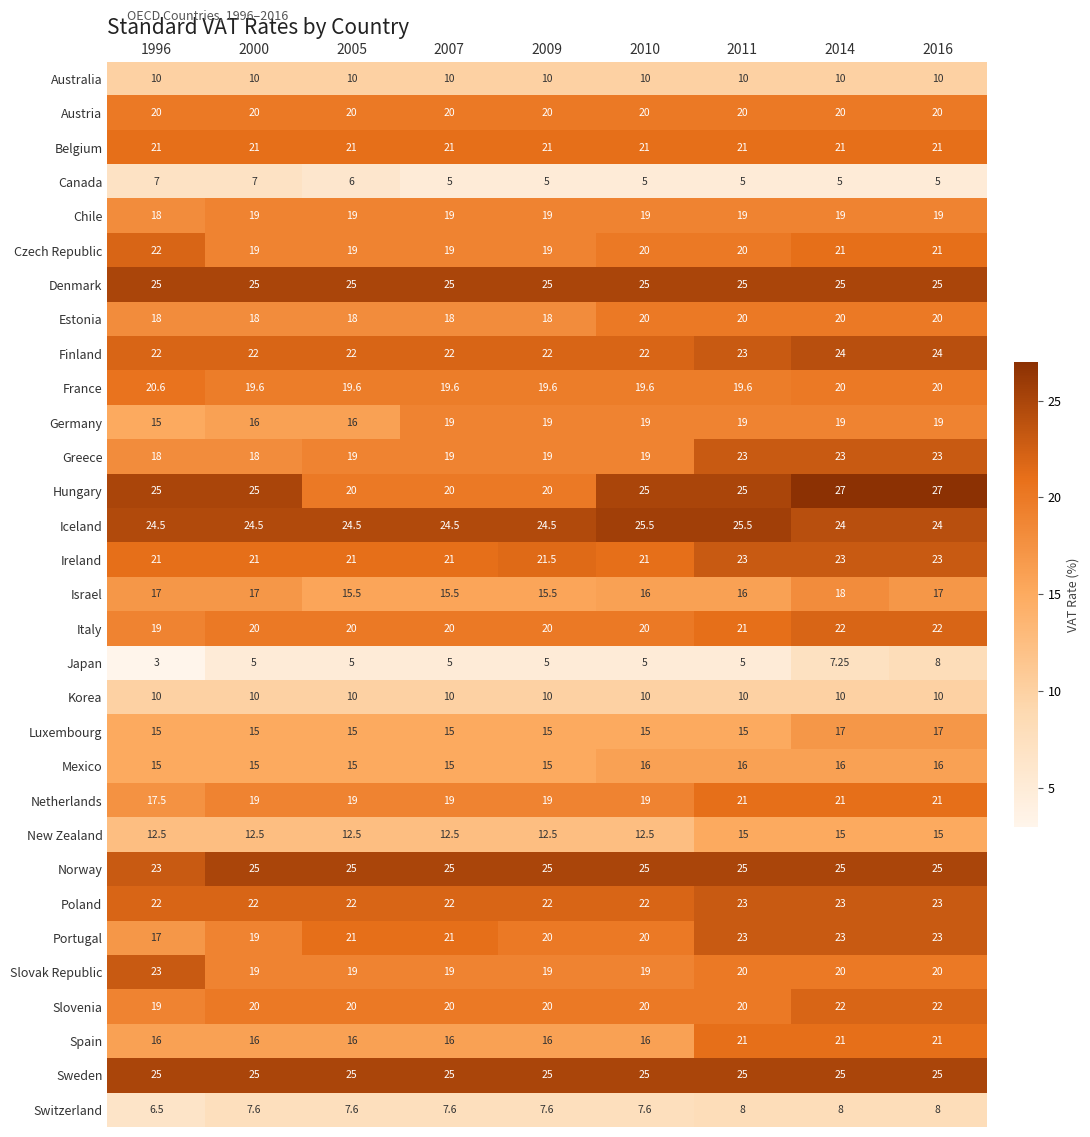

Is the value of Belgium at 1996 greater than the value of Finland at 2005?

No